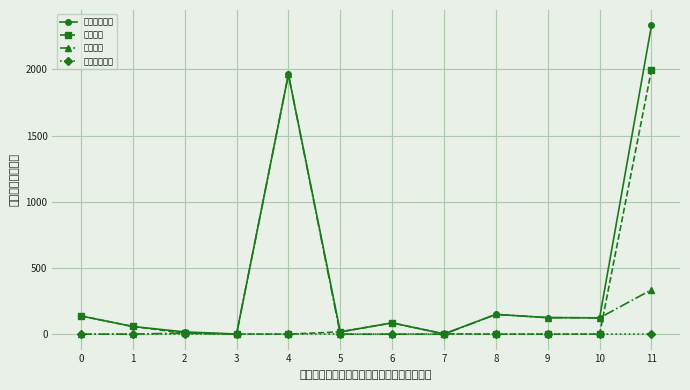

What are all the series names shown in the legend?

本年支出合计, 基本支出, 项目支出, 上缴上级支出